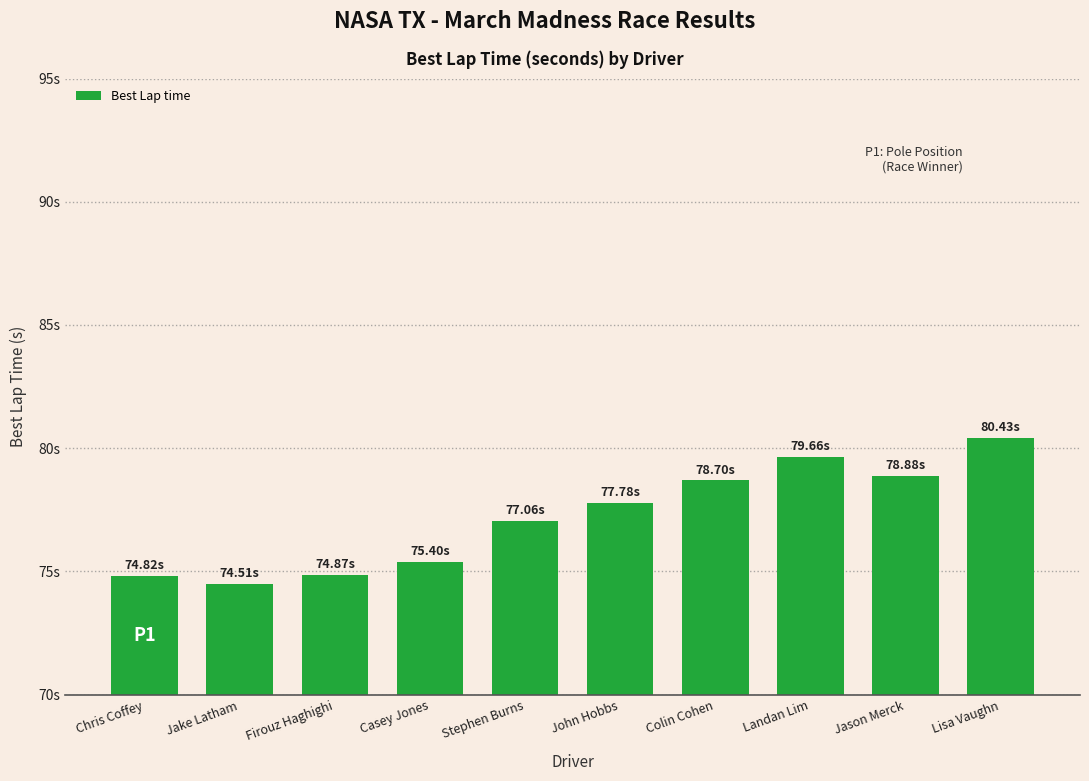

Reading right to left, list all the values displayed in this chart.

Lisa Vaughn=80.4	Jason Merck=78.9	Landan Lim=79.7	Colin Cohen=78.7	John Hobbs=77.8	Stephen Burns=77.1	Casey Jones=75.4	Firouz Haghighi=74.9	Jake Latham=74.5	Chris Coffey=74.8